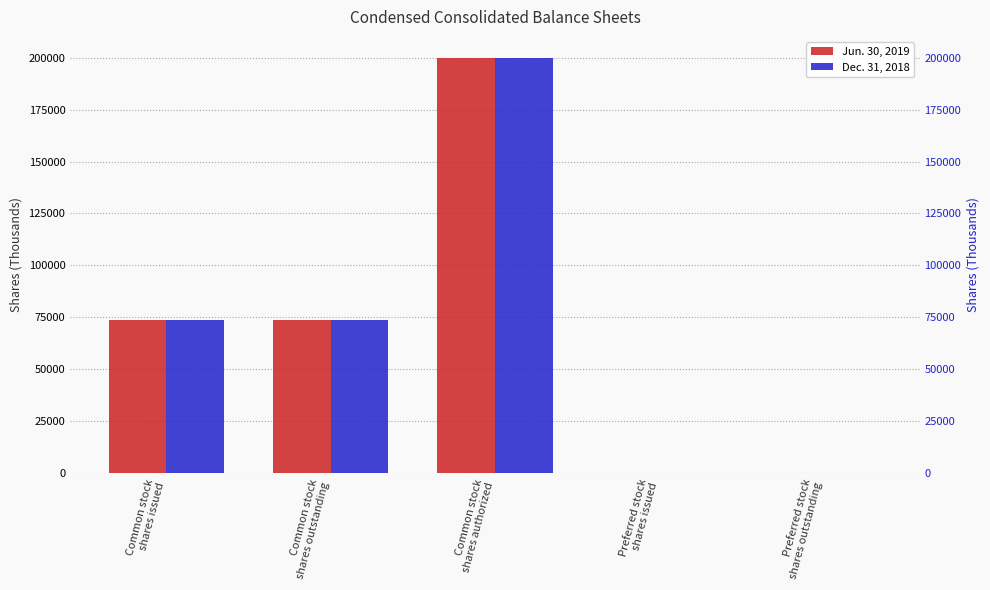

Which series changed the most between Common stock
shares issued and Preferred stock
shares issued?

Jun. 30, 2019